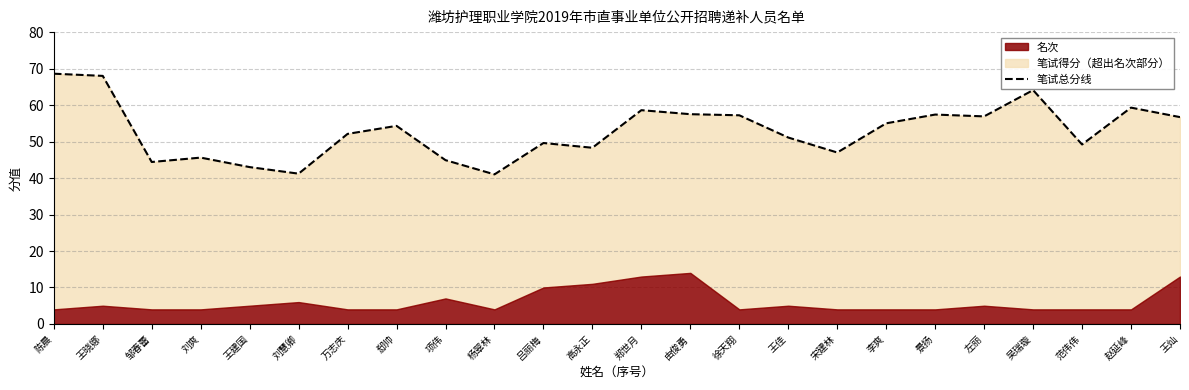

What is the value of the 11th point from the left?

49.6